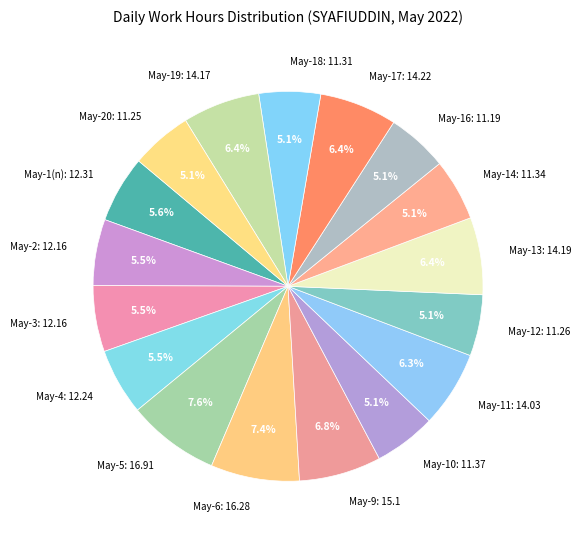

Does May-3: 12.16 account for over 50% of the chart?

No